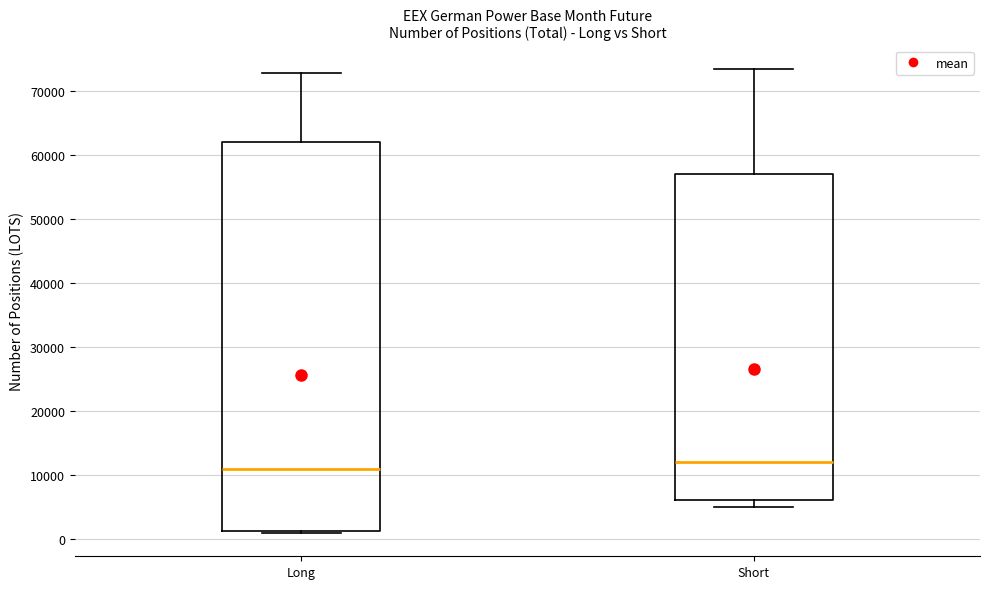

Reading left to right, transcribe this box plot: for each box, give where its median line is, the range the box spans, and where its two whiskers end, as read against the y-axis. The values are not printed on the chart, so give them approximately, as read against the axis.

Long: median 11000, box 1000 to 62000, whiskers 1000 to 73000
Short: median 12000, box 6000 to 57000, whiskers 5000 to 73000